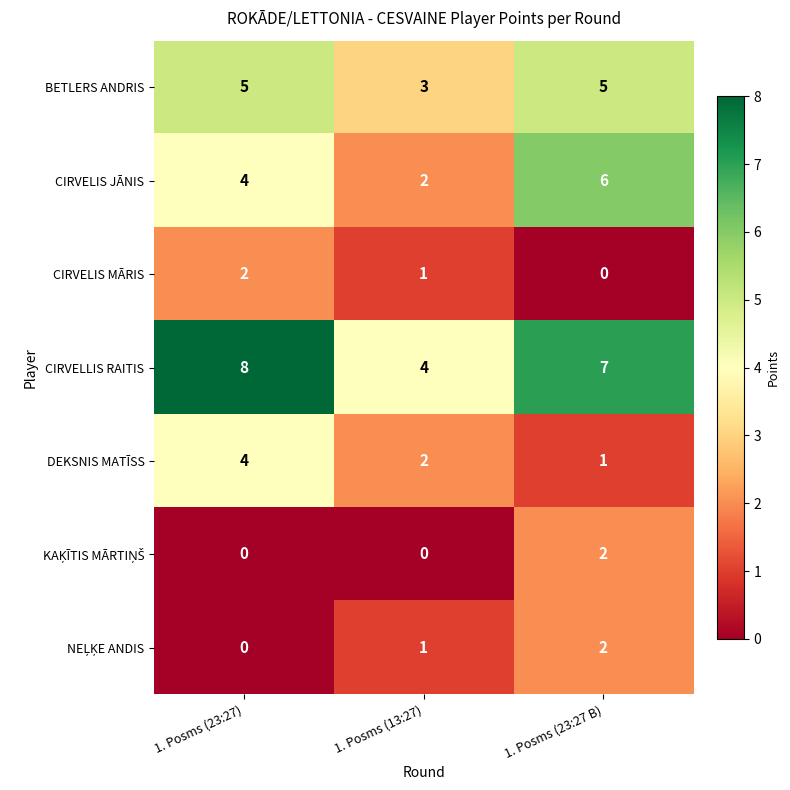

What is the difference between the second highest and minimum values in the CIRVELLIS RAITIS series?

3